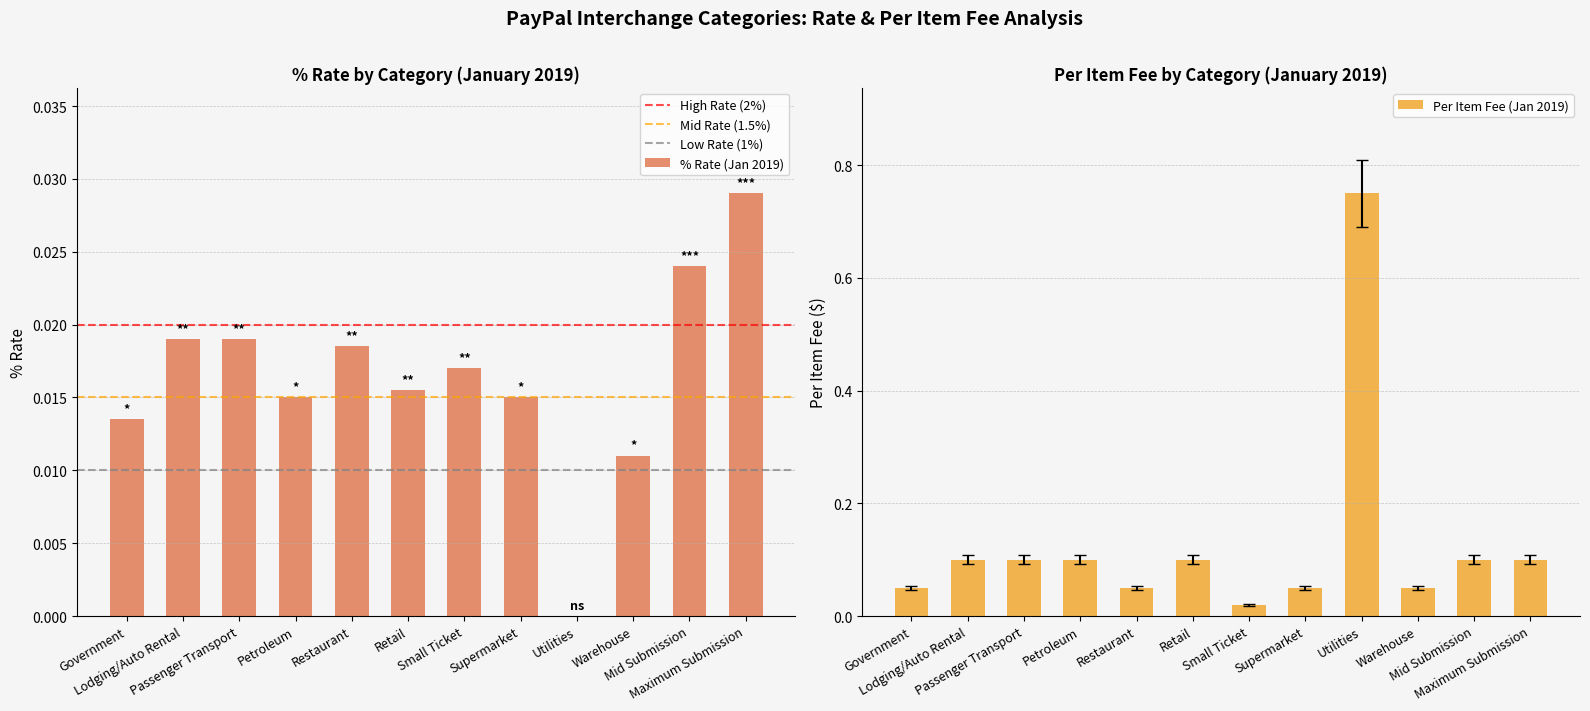

What is the total value across all series at Government?

0.1